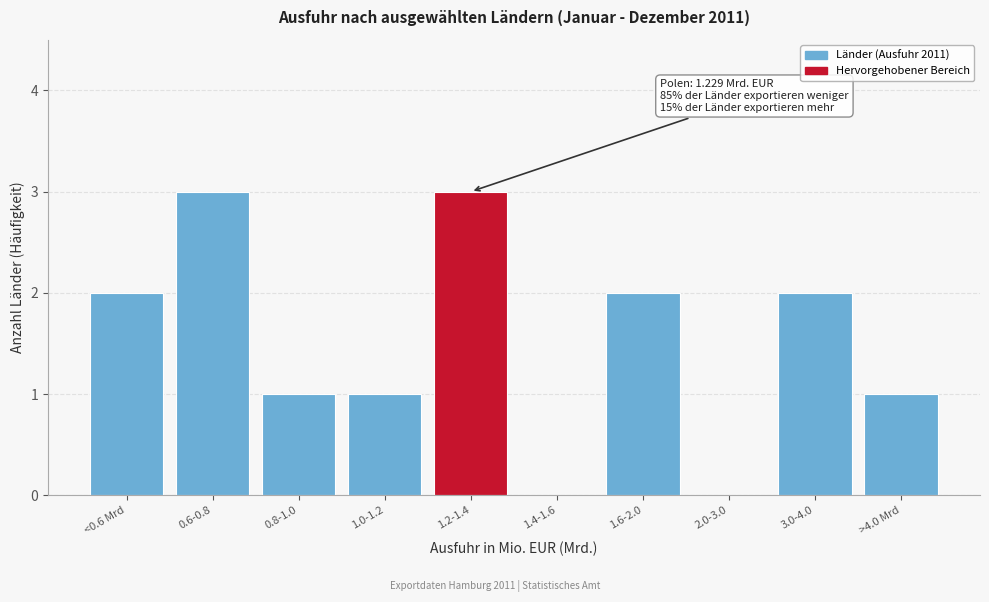

Reading left to right, list all the values displayed in this chart.

<0.6 Mrd=2	0.6-0.8=3	0.8-1.0=1	1.0-1.2=1	1.2-1.4=3	1.4-1.6=0	1.6-2.0=2	2.0-3.0=0	3.0-4.0=2	>4.0 Mrd=1